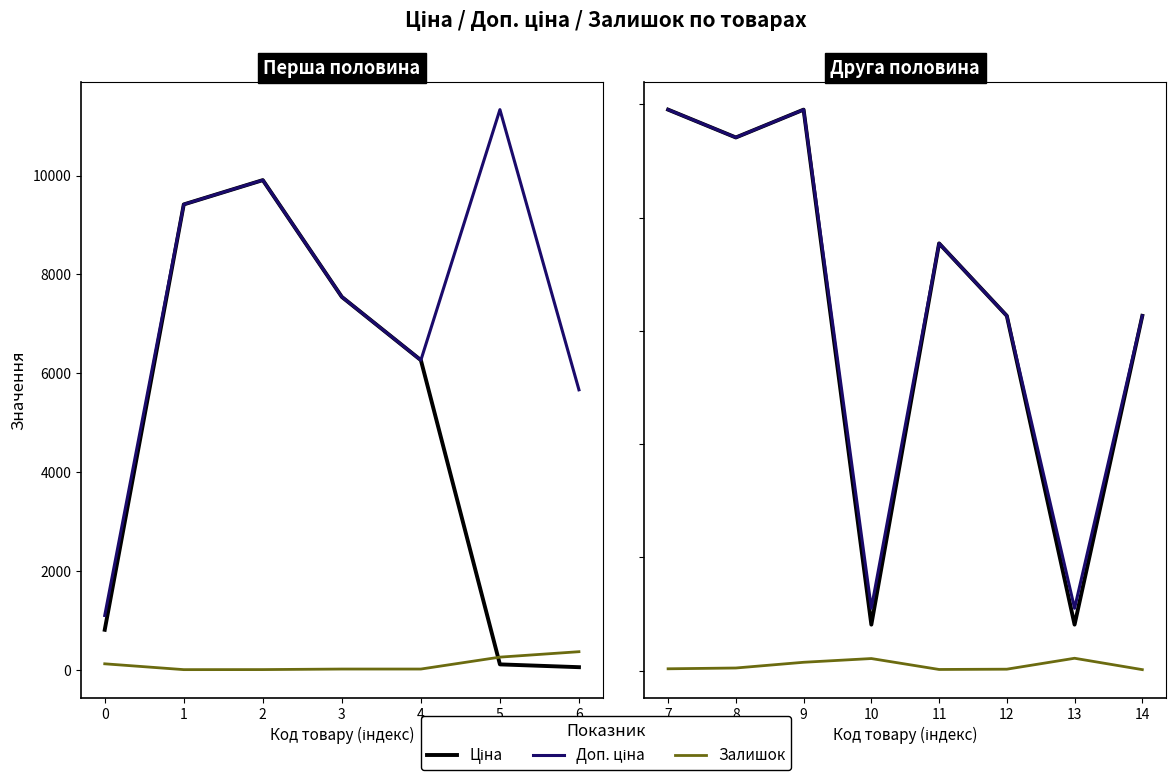

True or false: Доп. ціна has more than 2 interior local peaks.

False